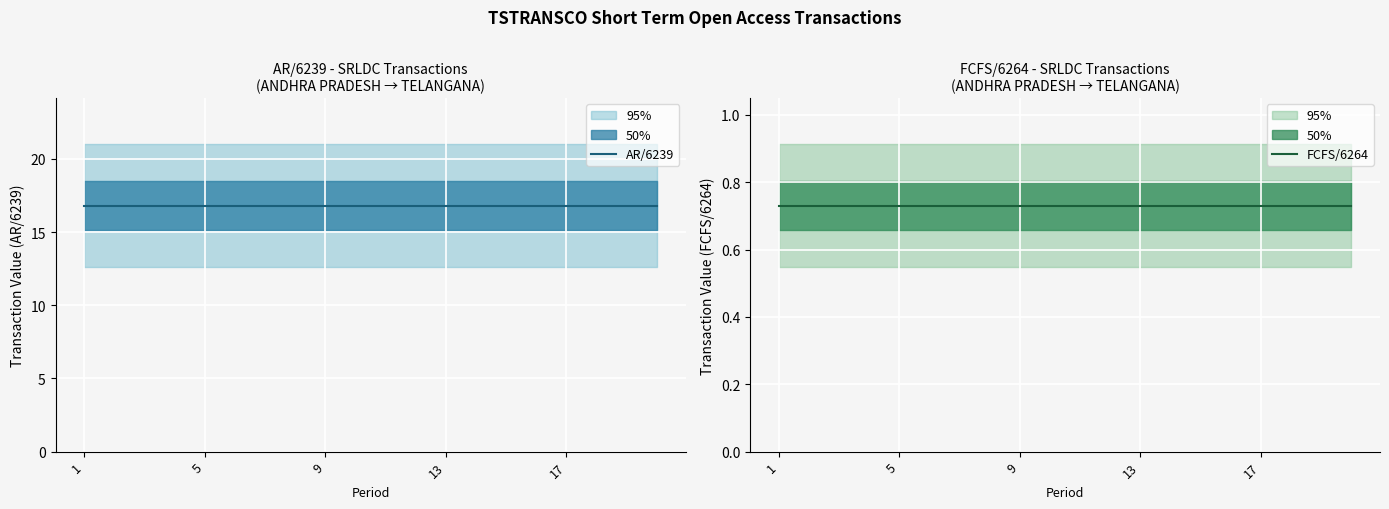

Is it true that FCFS/6264 equals 0.7 at 5?

True